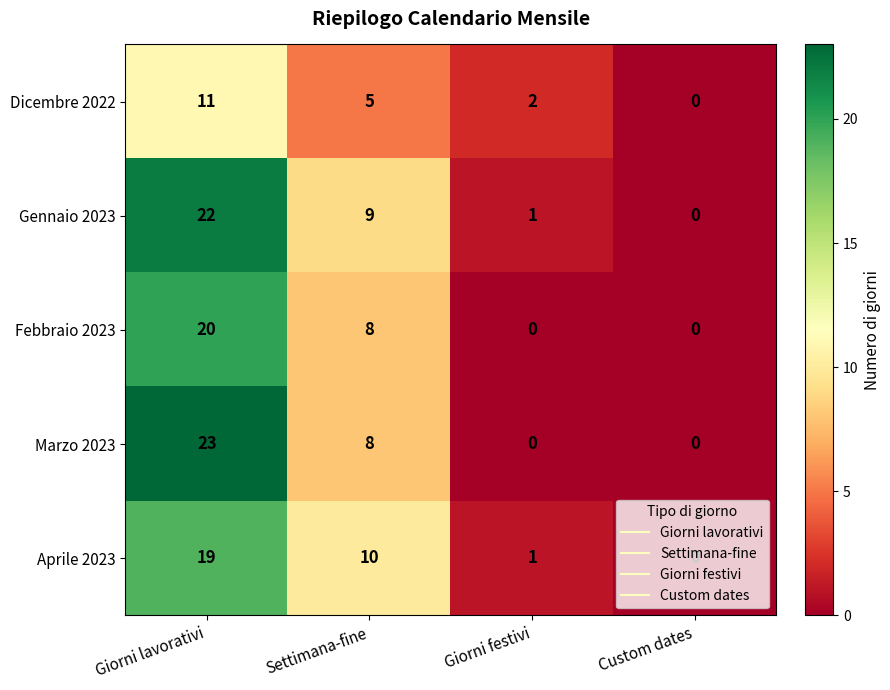

Rank the categories by Gennaio 2023 value from highest to lowest.

Giorni lavorativi, Settimana-fine, Giorni festivi, Custom dates